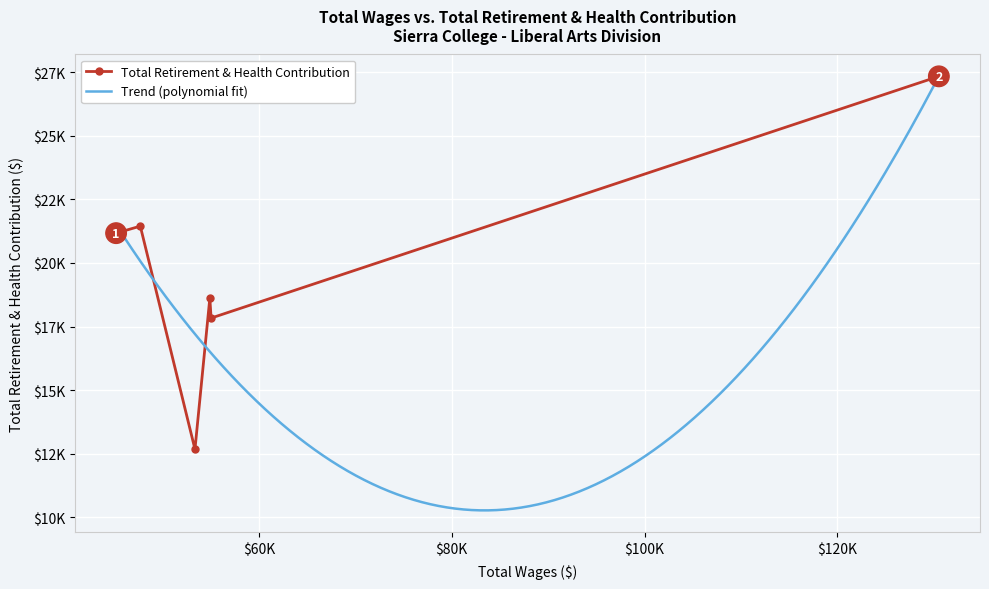

Reading left to right, list all the values displayed in this chart.

21171	21446	12675	18616	17832	27336